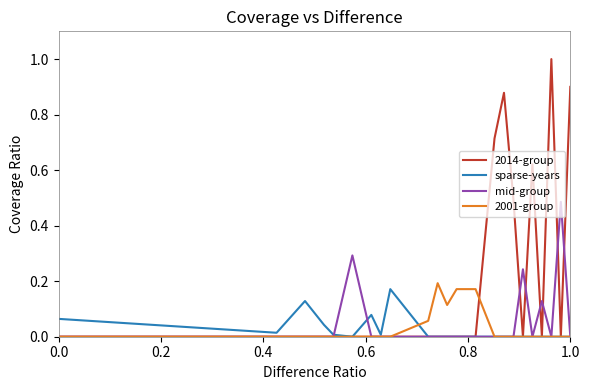

What is the maximum value shown in the chart?

1.0